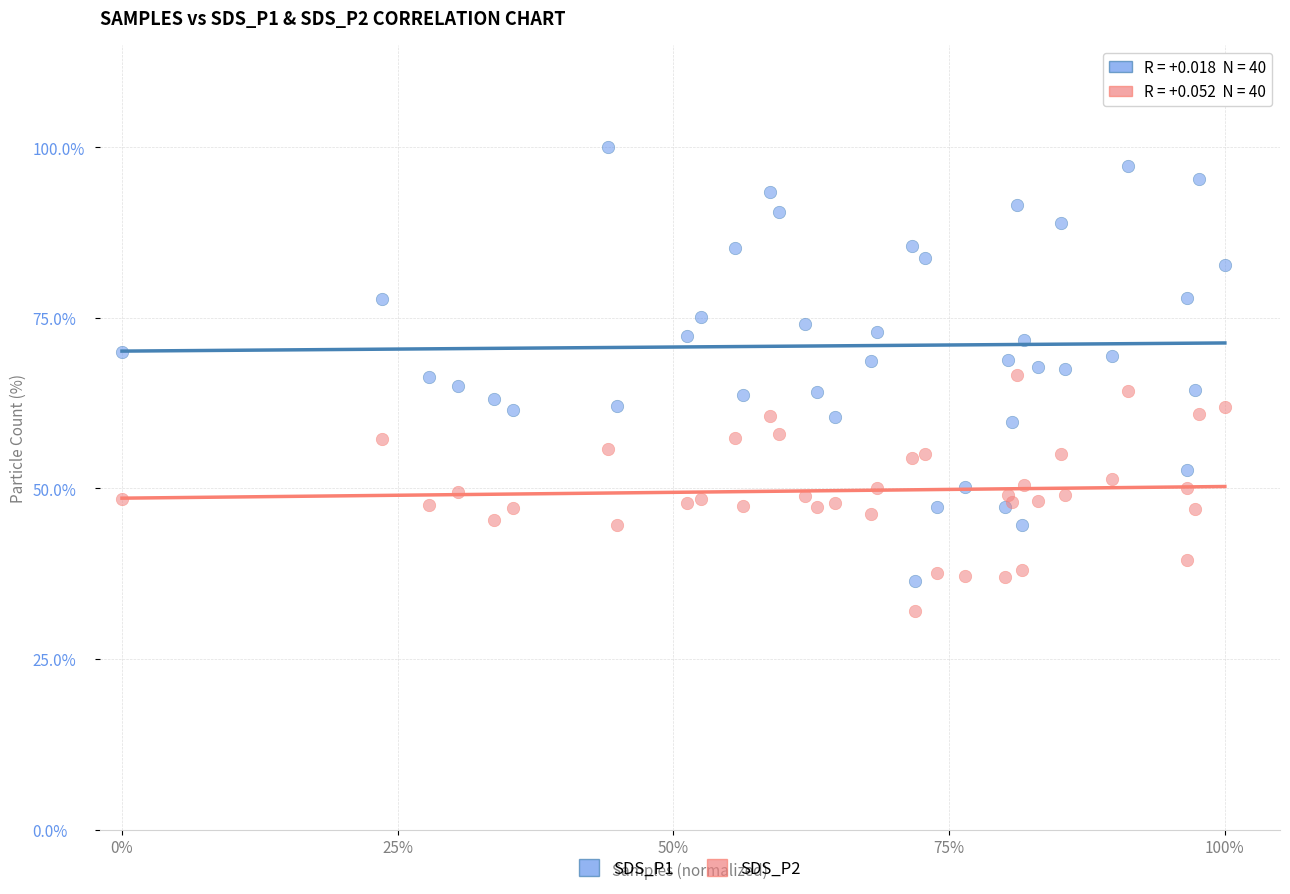

Which series has the largest Y range (max minus min)?

SDS_P1